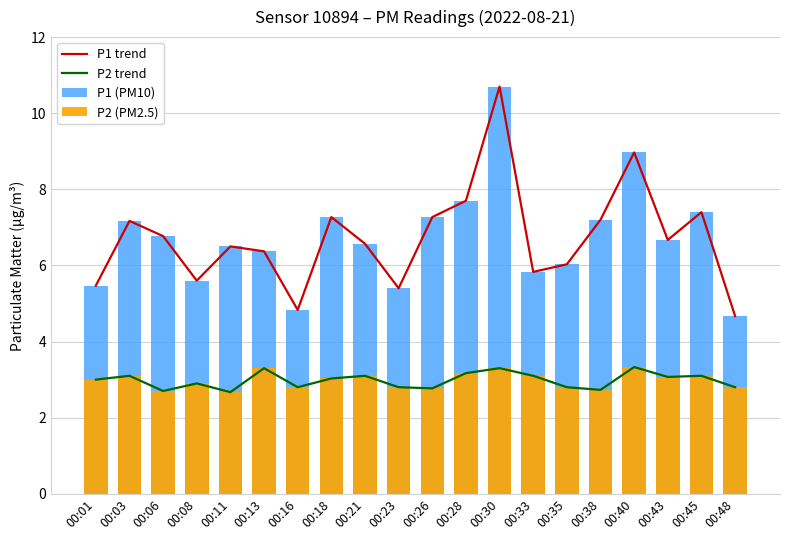

The P2 trend series shows 2.7 at 00:38. True or false?

True